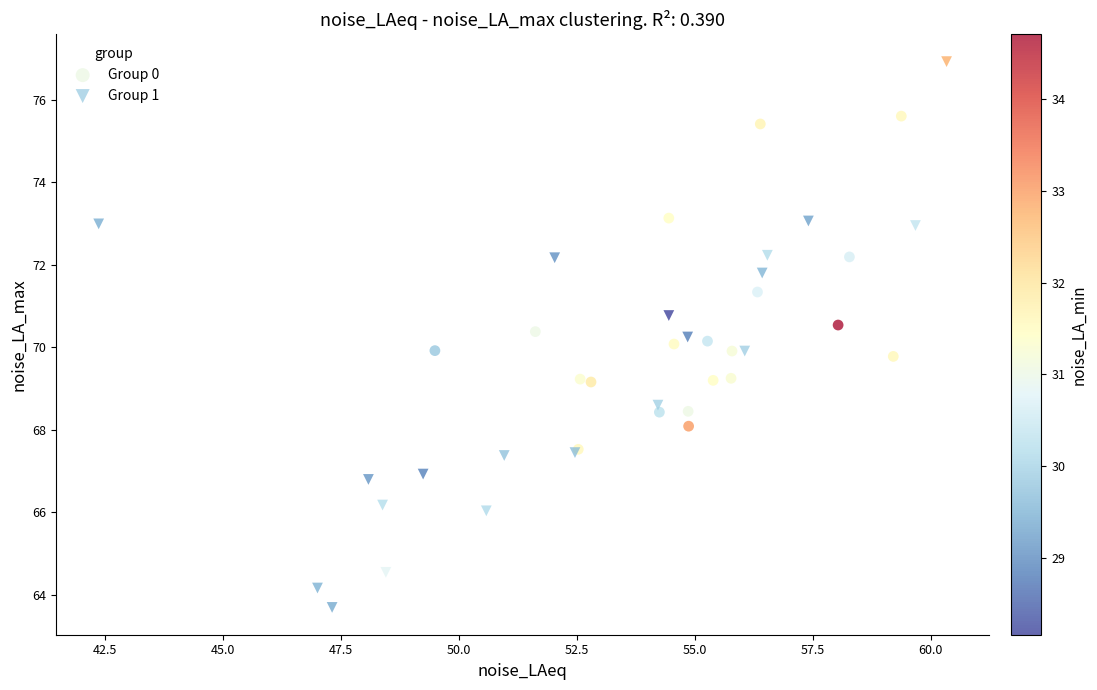

Which series has the widest spread of Y values?

Group 1